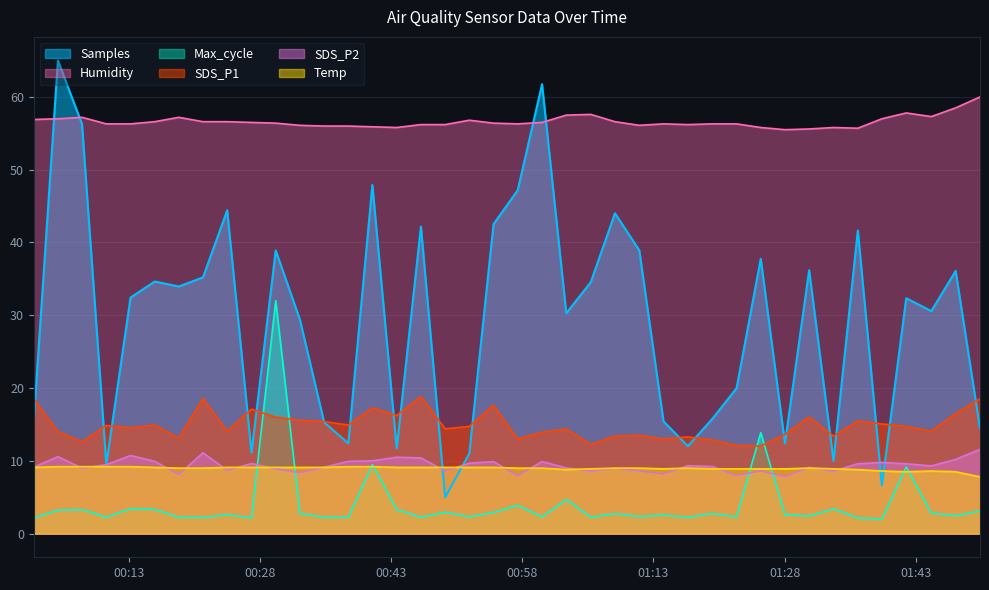

What is the spread (max minus min) of values at 2022/11/14 01:50:20?

56.9